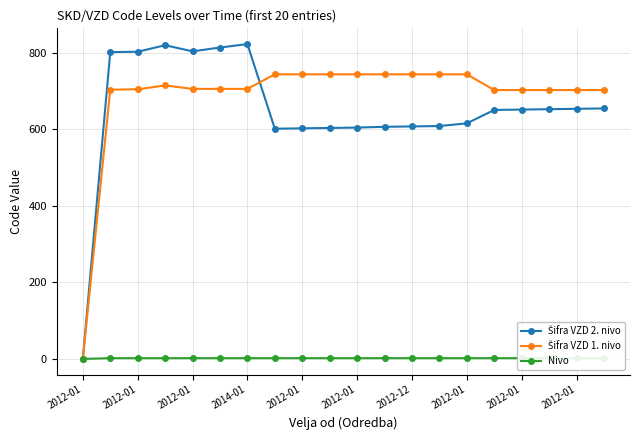

Is it true that Nivo equals 2 at 2012-01?

True